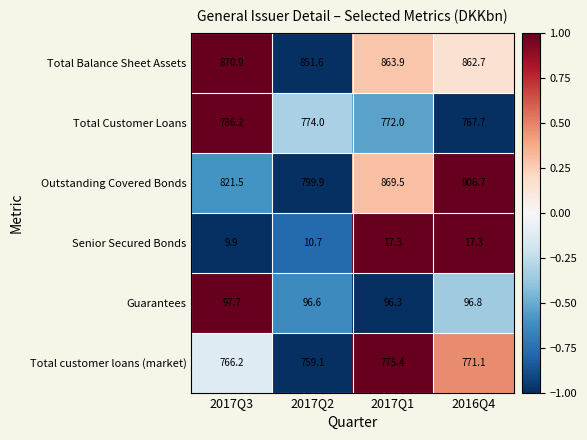

What is the difference between the second highest and second lowest values in the Senior Secured Bonds series?

6.6